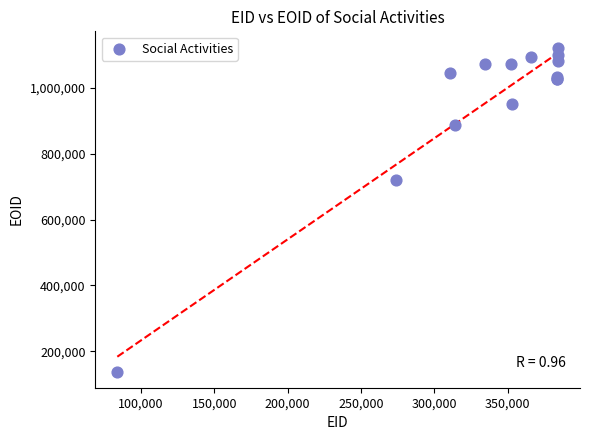

What Y value in the scatter plot is closest to 630382?

719094